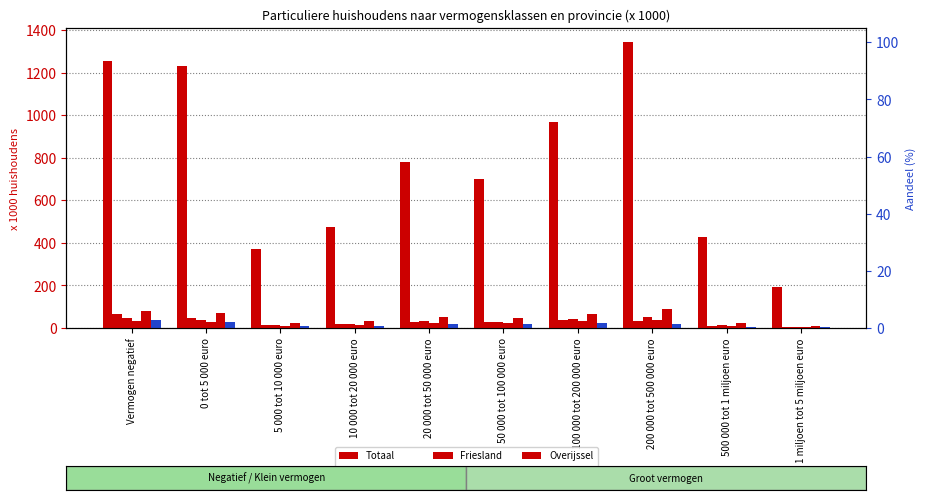

Where is Drenthe nearest to the value 22?

50 000 tot 100 000 euro